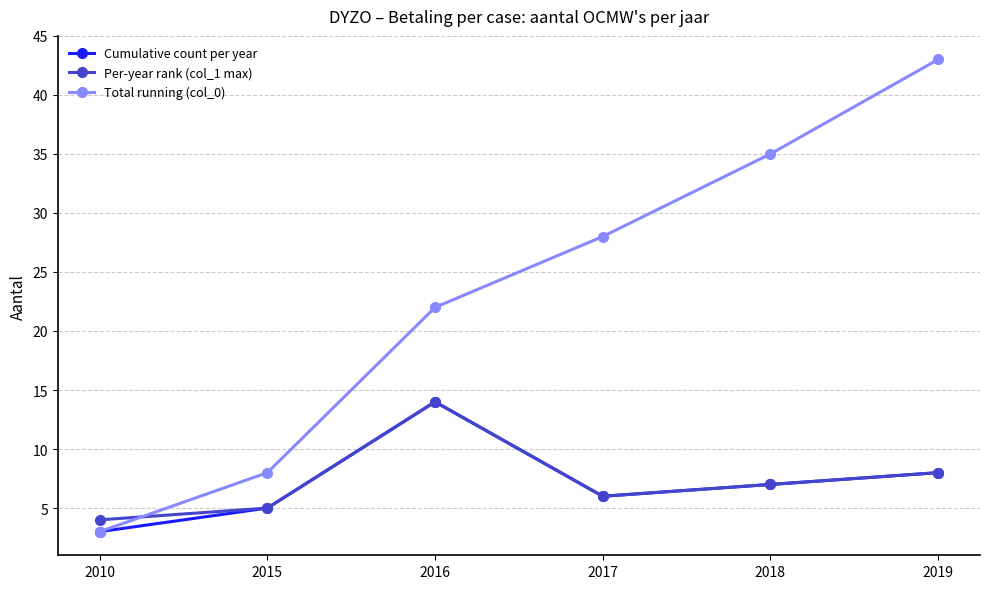

How many times do Total running (col_0) and Per-year rank (col_1 max) cross each other?

1